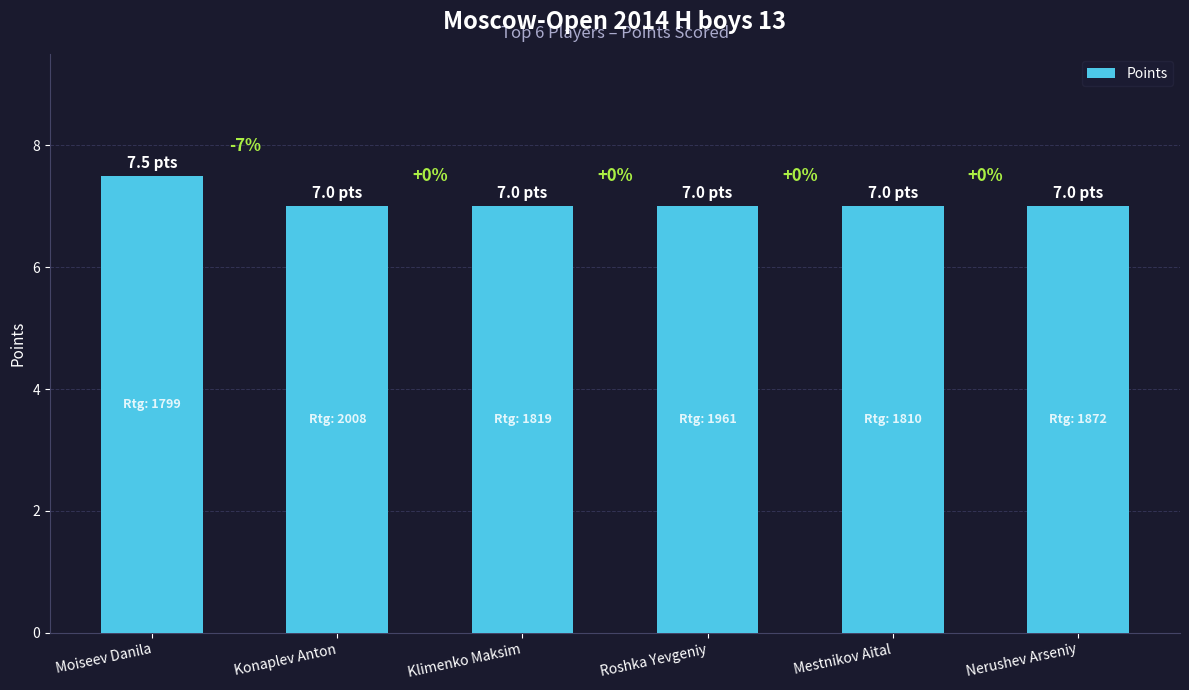

Are the bars horizontal?

No